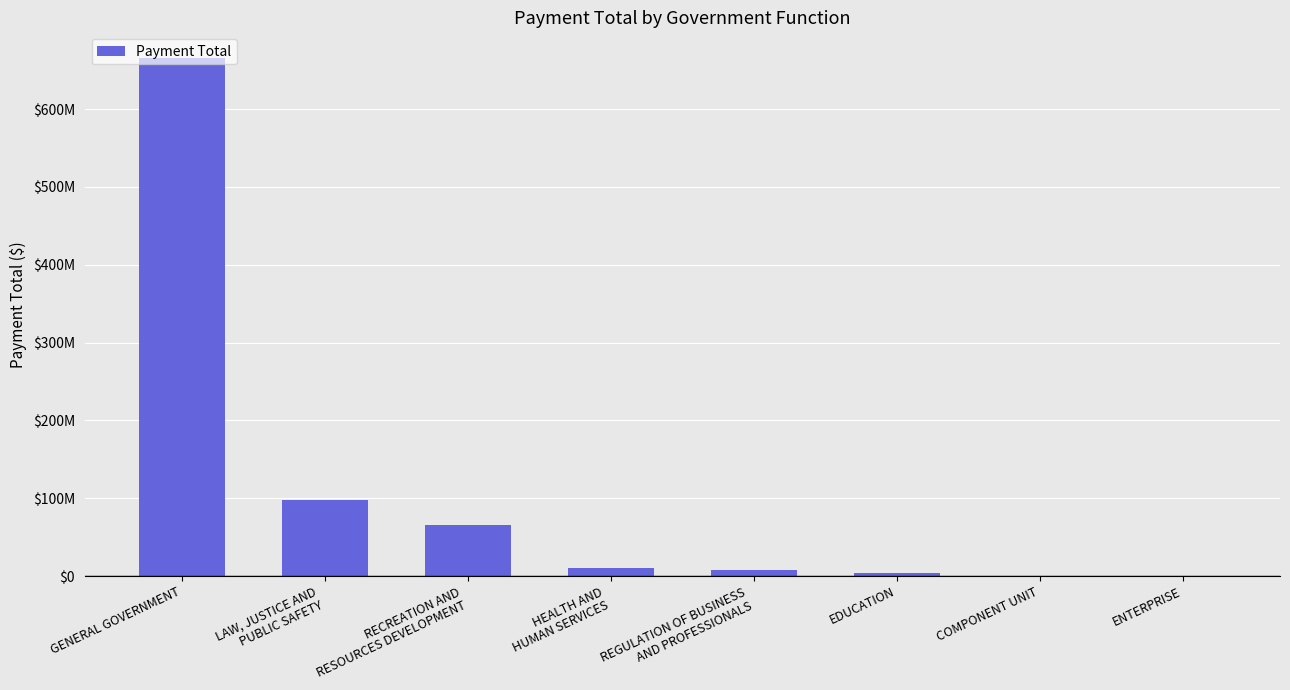

How many categories are shown in the chart?

8